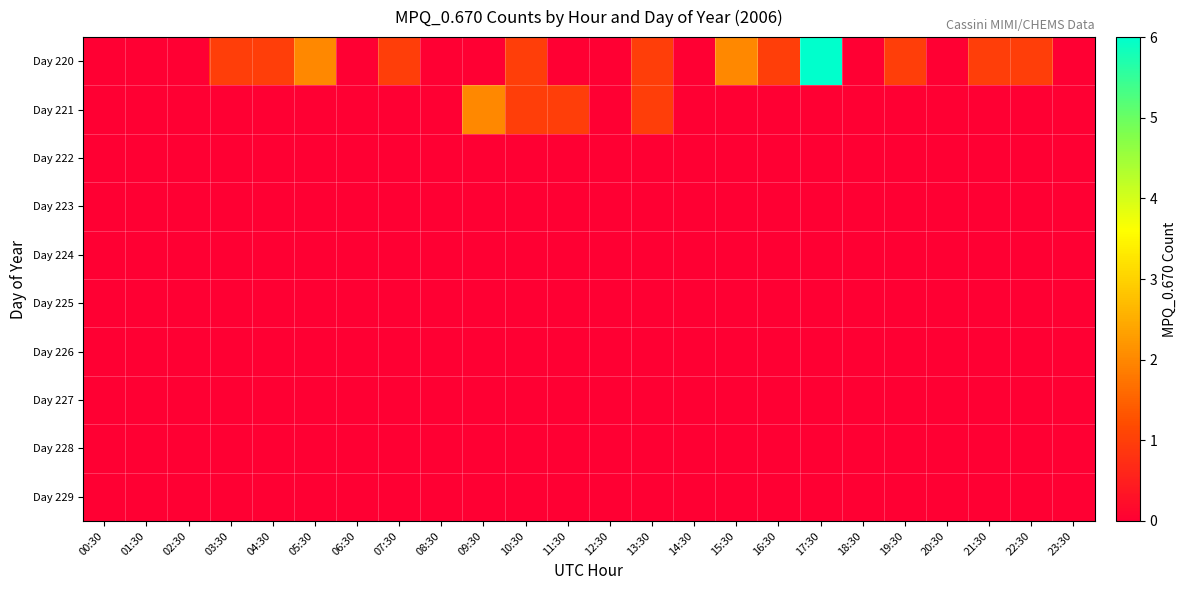

Reading left to right, list all the values displayed in this chart.

Day 220: 00:30=0	01:30=0	02:30=0	03:30=1	04:30=1	05:30=2	06:30=0	07:30=1	08:30=0	09:30=0	10:30=1	11:30=0	12:30=0	13:30=1	14:30=0	15:30=2	16:30=1	17:30=6	18:30=0	19:30=1	20:30=0	21:30=1	22:30=1	23:30=0
Day 221: 00:30=0	01:30=0	02:30=0	03:30=0	04:30=0	05:30=0	06:30=0	07:30=0	08:30=0	09:30=2	10:30=1	11:30=1	12:30=0	13:30=1	14:30=0	15:30=0	16:30=0	17:30=0	18:30=0	19:30=0	20:30=0	21:30=0	22:30=0	23:30=0
Day 222: 00:30=0	01:30=0	02:30=0	03:30=0	04:30=0	05:30=0	06:30=0	07:30=0	08:30=0	09:30=0	10:30=0	11:30=0	12:30=0	13:30=0	14:30=0	15:30=0	16:30=0	17:30=0	18:30=0	19:30=0	20:30=0	21:30=0	22:30=0	23:30=0
Day 223: 00:30=0	01:30=0	02:30=0	03:30=0	04:30=0	05:30=0	06:30=0	07:30=0	08:30=0	09:30=0	10:30=0	11:30=0	12:30=0	13:30=0	14:30=0	15:30=0	16:30=0	17:30=0	18:30=0	19:30=0	20:30=0	21:30=0	22:30=0	23:30=0
Day 224: 00:30=0	01:30=0	02:30=0	03:30=0	04:30=0	05:30=0	06:30=0	07:30=0	08:30=0	09:30=0	10:30=0	11:30=0	12:30=0	13:30=0	14:30=0	15:30=0	16:30=0	17:30=0	18:30=0	19:30=0	20:30=0	21:30=0	22:30=0	23:30=0
Day 225: 00:30=0	01:30=0	02:30=0	03:30=0	04:30=0	05:30=0	06:30=0	07:30=0	08:30=0	09:30=0	10:30=0	11:30=0	12:30=0	13:30=0	14:30=0	15:30=0	16:30=0	17:30=0	18:30=0	19:30=0	20:30=0	21:30=0	22:30=0	23:30=0
Day 226: 00:30=0	01:30=0	02:30=0	03:30=0	04:30=0	05:30=0	06:30=0	07:30=0	08:30=0	09:30=0	10:30=0	11:30=0	12:30=0	13:30=0	14:30=0	15:30=0	16:30=0	17:30=0	18:30=0	19:30=0	20:30=0	21:30=0	22:30=0	23:30=0
Day 227: 00:30=0	01:30=0	02:30=0	03:30=0	04:30=0	05:30=0	06:30=0	07:30=0	08:30=0	09:30=0	10:30=0	11:30=0	12:30=0	13:30=0	14:30=0	15:30=0	16:30=0	17:30=0	18:30=0	19:30=0	20:30=0	21:30=0	22:30=0	23:30=0
Day 228: 00:30=0	01:30=0	02:30=0	03:30=0	04:30=0	05:30=0	06:30=0	07:30=0	08:30=0	09:30=0	10:30=0	11:30=0	12:30=0	13:30=0	14:30=0	15:30=0	16:30=0	17:30=0	18:30=0	19:30=0	20:30=0	21:30=0	22:30=0	23:30=0
Day 229: 00:30=0	01:30=0	02:30=0	03:30=0	04:30=0	05:30=0	06:30=0	07:30=0	08:30=0	09:30=0	10:30=0	11:30=0	12:30=0	13:30=0	14:30=0	15:30=0	16:30=0	17:30=0	18:30=0	19:30=0	20:30=0	21:30=0	22:30=0	23:30=0